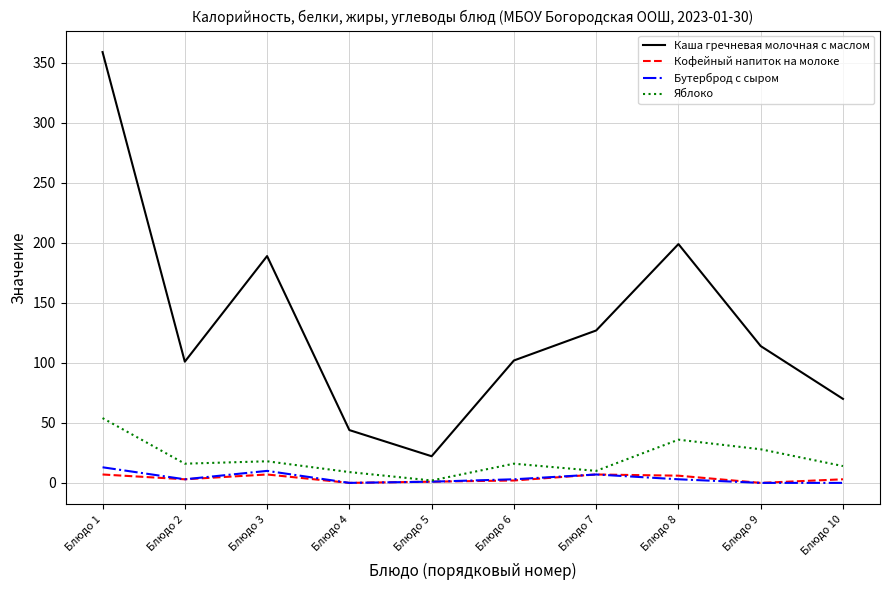

The value of Каша гречневая молочная с маслом at Блюдо 3 is 120.2. True or false?

False